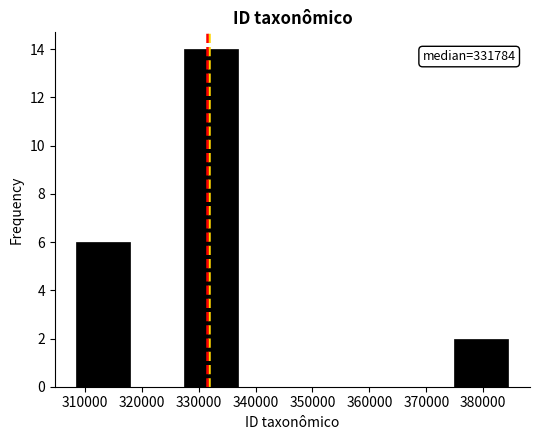

Over which range of the x-axis is the bar tallest?

327000 to 337000